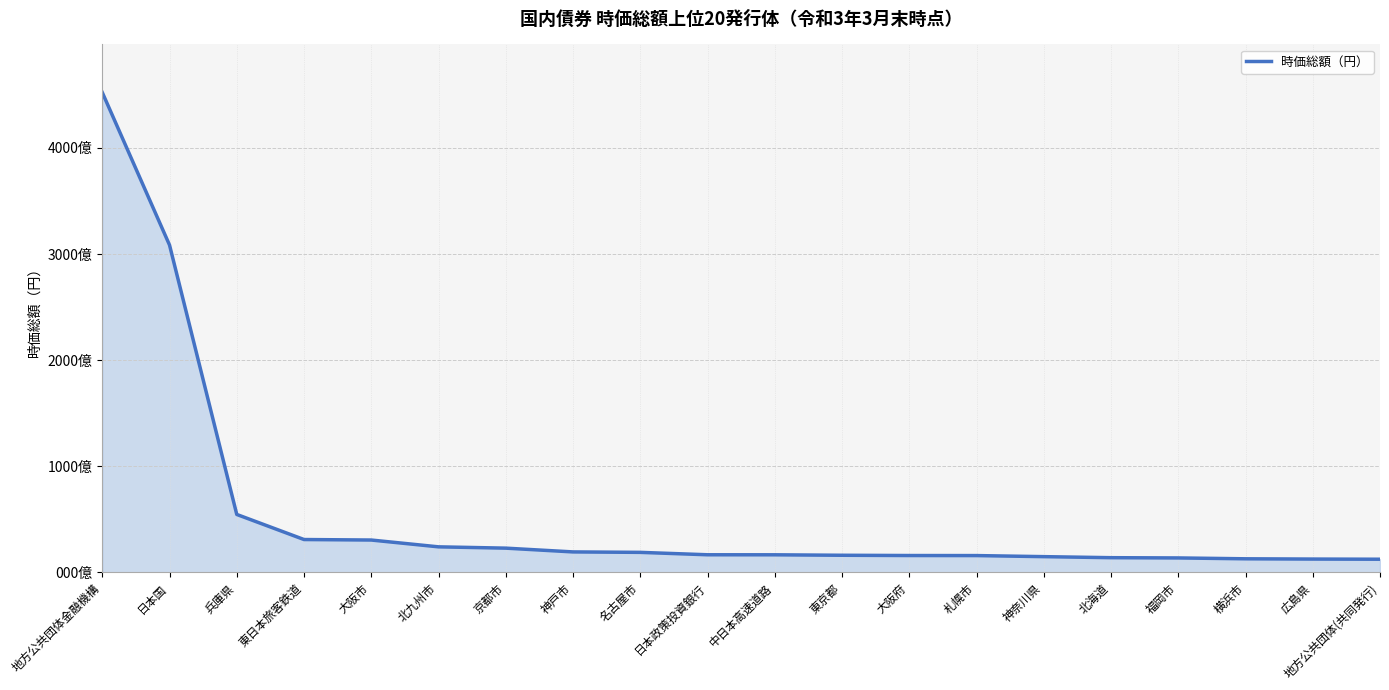

Is this an area chart (filled region under the line)?

Yes